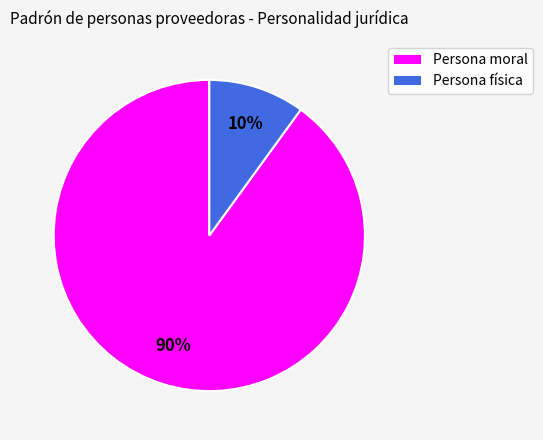

Which slice is the smallest?

Persona física